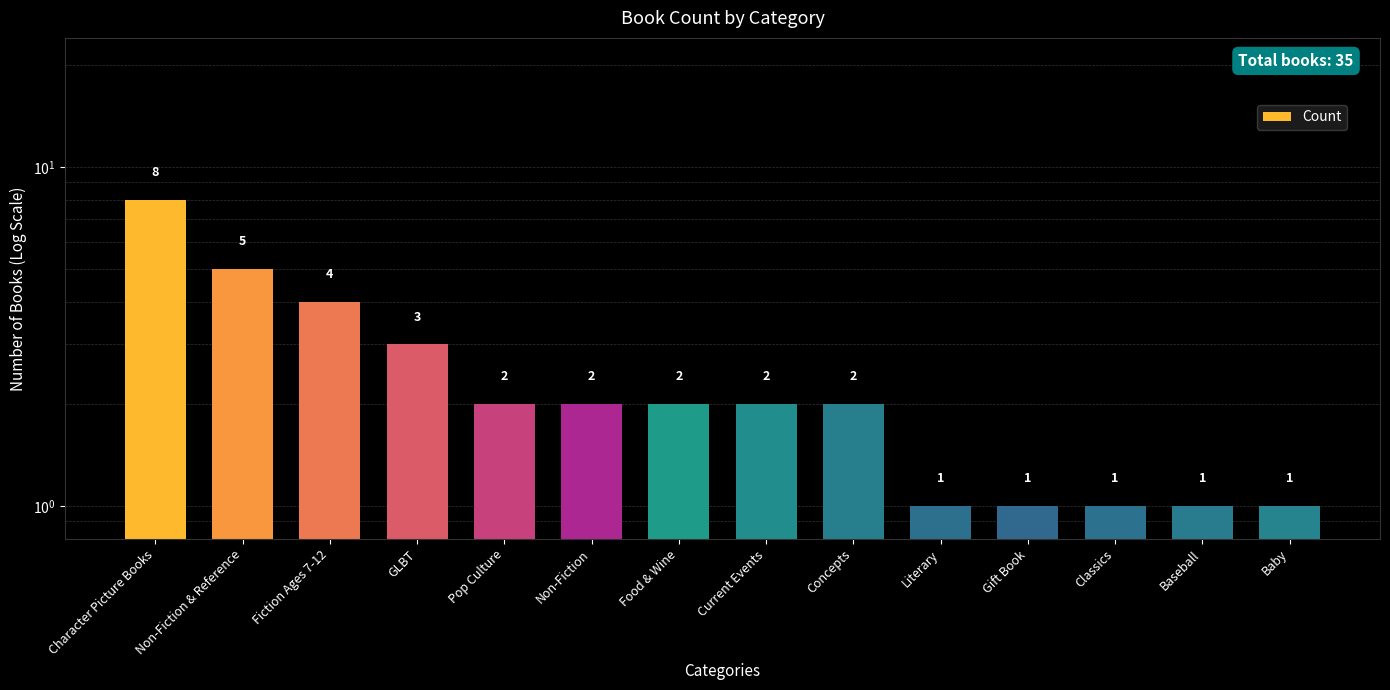

Reading right to left, what are all the values shown in this chart?

1	1	1	1	1	2	2	2	2	2	3	4	5	8